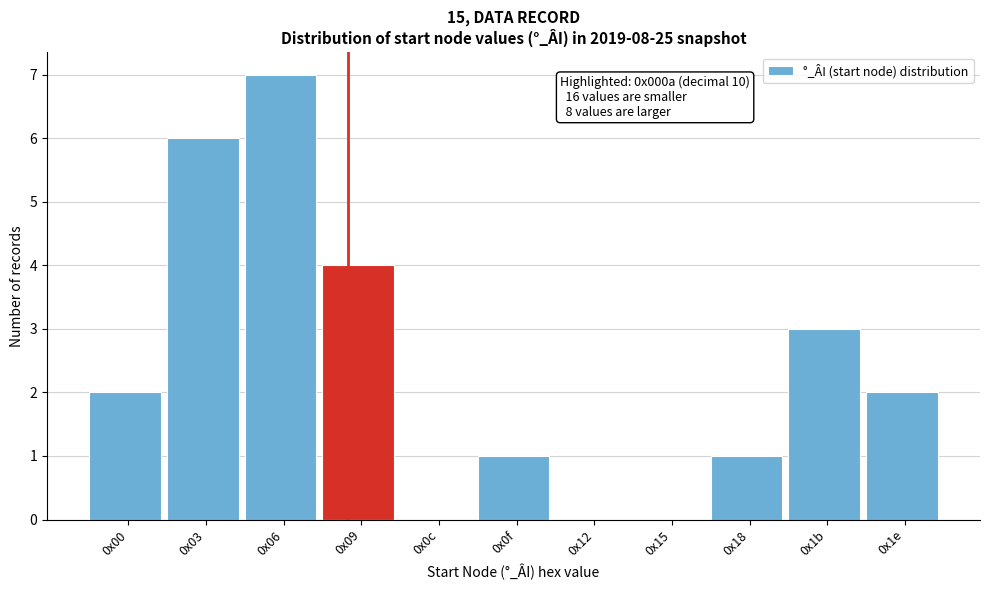

Reading left to right, transcribe all the data shown in this chart.

0x00=2	0x03=6	0x06=7	0x09=4	0x0c=0	0x0f=1	0x12=0	0x15=0	0x18=1	0x1b=3	0x1e=2